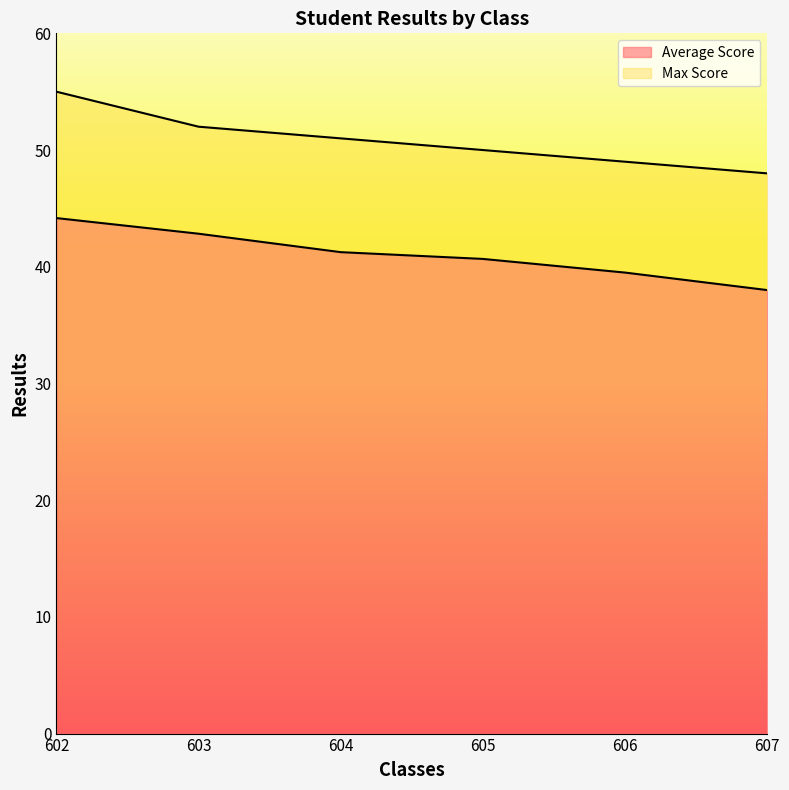

Is the value of Average Score at 602 greater than the value of Max Score at 604?

No